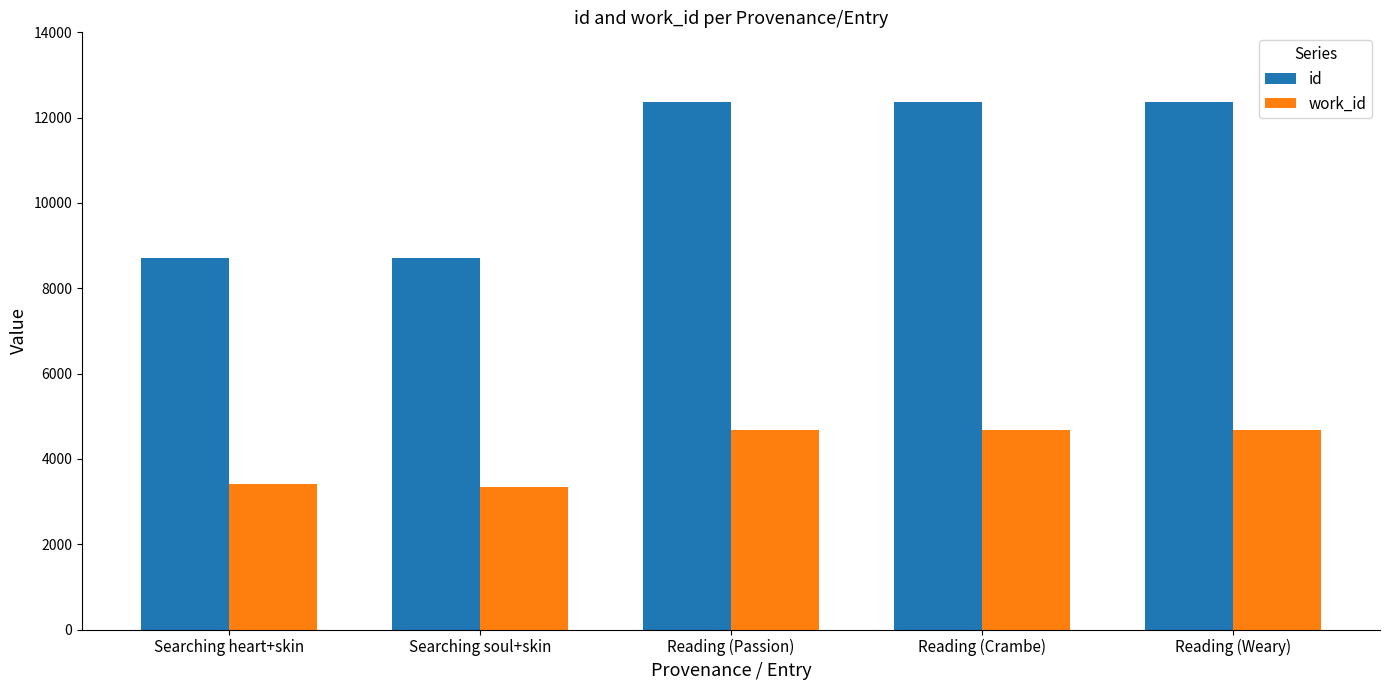

How many bars are there in total?

10